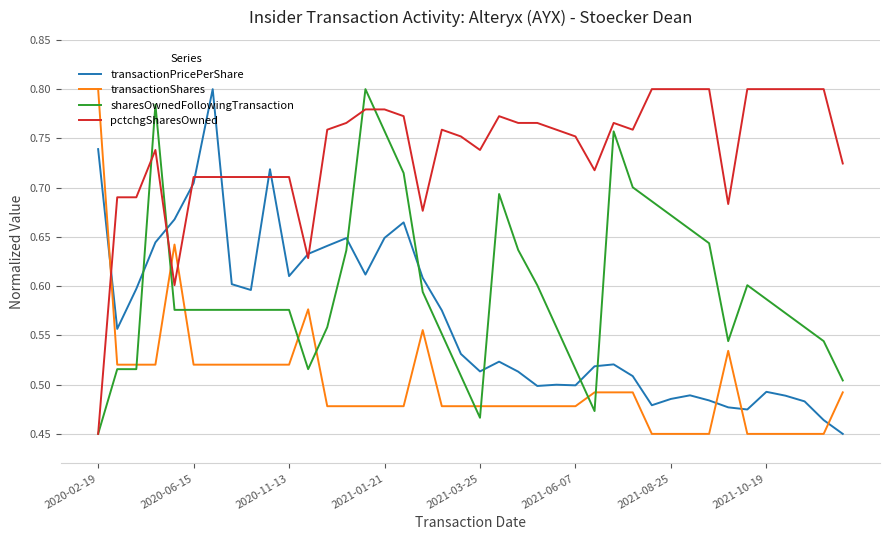

How many times do transactionShares and transactionPricePerShare cross each other?

4